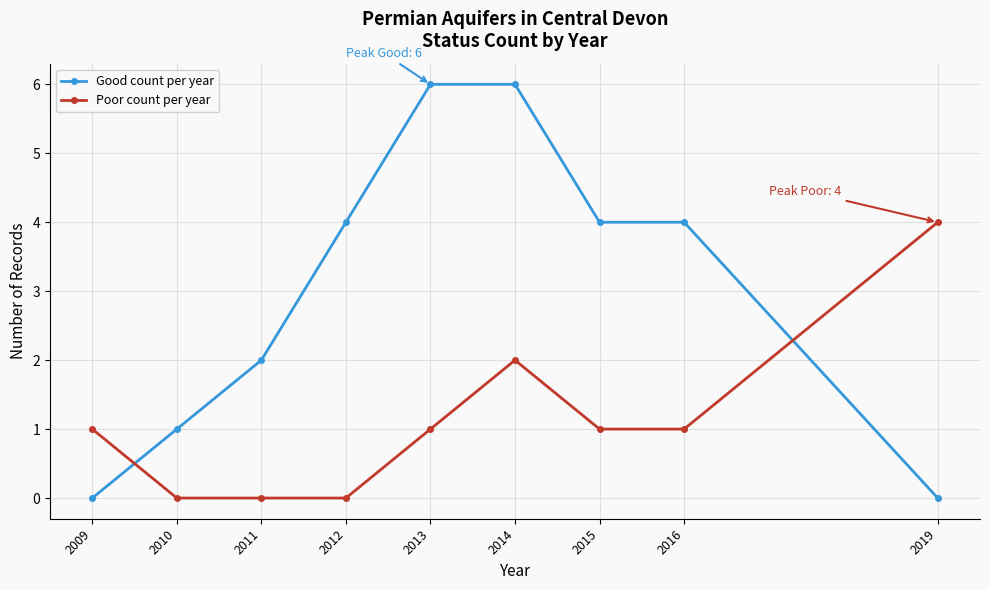

Which series has the widest spread of values?

Good count per year